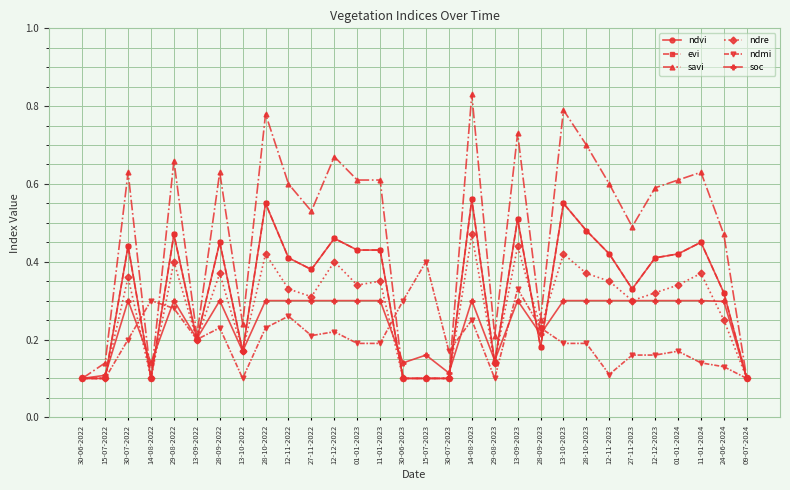

Is this an area chart (filled region under the line)?

No